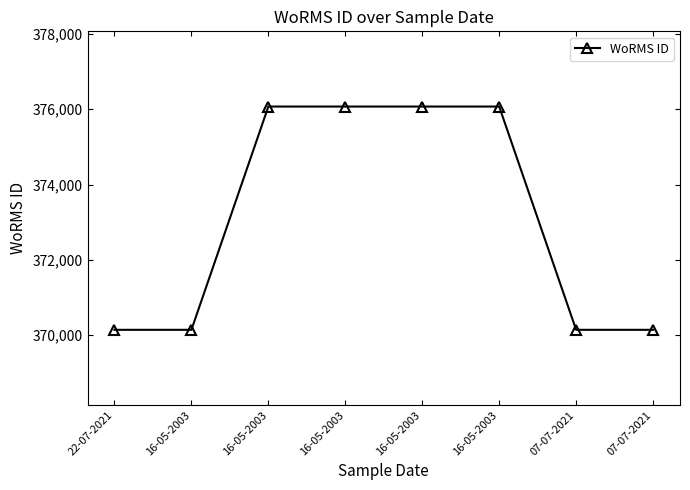

What is the difference between the values at 22-07-2021 and 16-05-2003?

5937